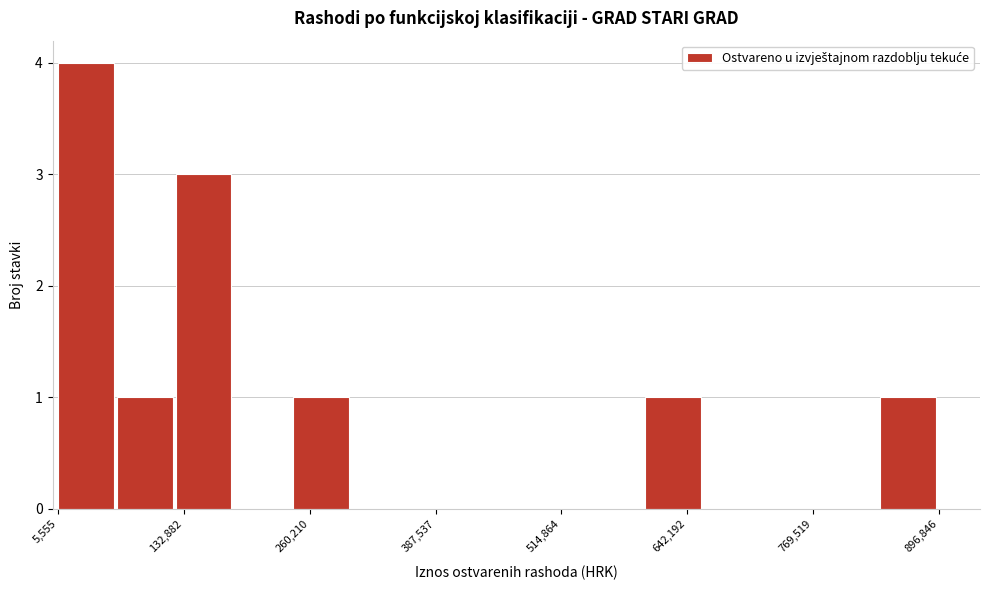

Around what value on the x-axis is the tallest bar? Give the approximate position of its centre, as read against the axis.

40000